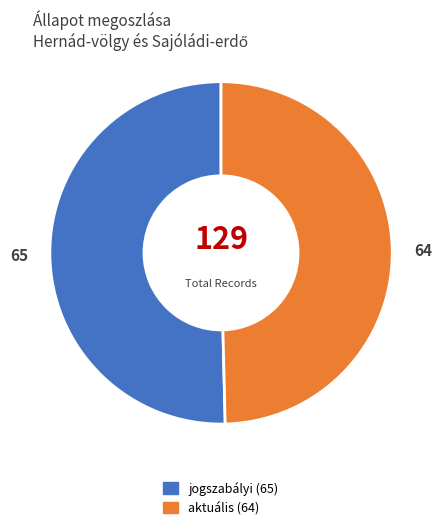

Between aktuális and jogszabályi, which is larger?

jogszabályi